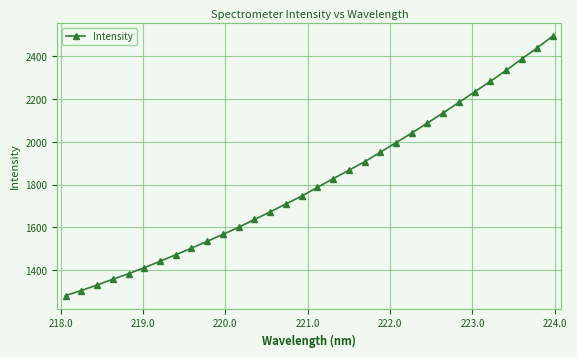

What is the value of the 13th point from the left?

1636.8